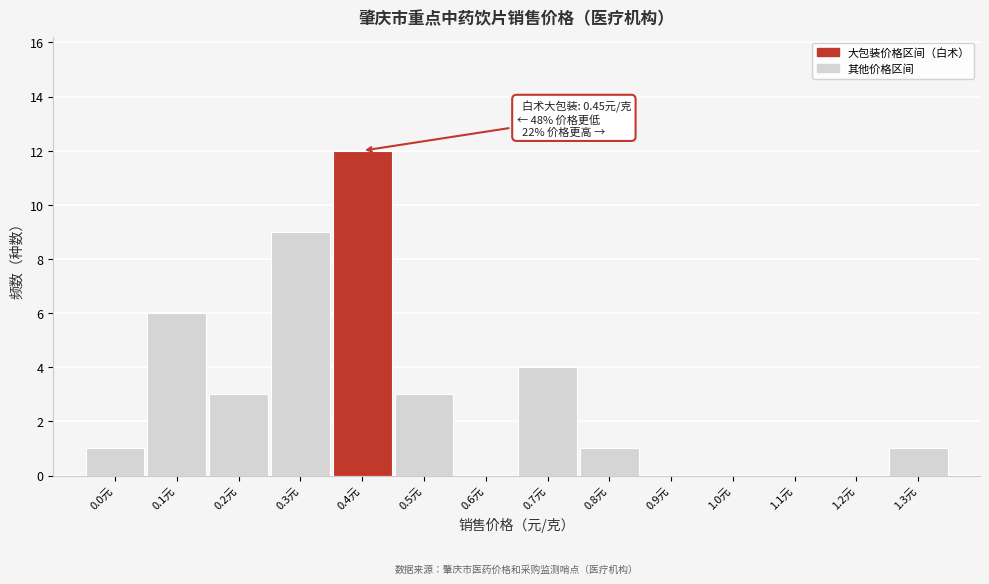

Reading right to left, extract all data points from this chart.

1.3元=1	1.2元=0	1.1元=0	1.0元=0	0.9元=0	0.8元=1	0.7元=4	0.6元=0	0.5元=3	0.4元=12	0.3元=9	0.2元=3	0.1元=6	0.0元=1